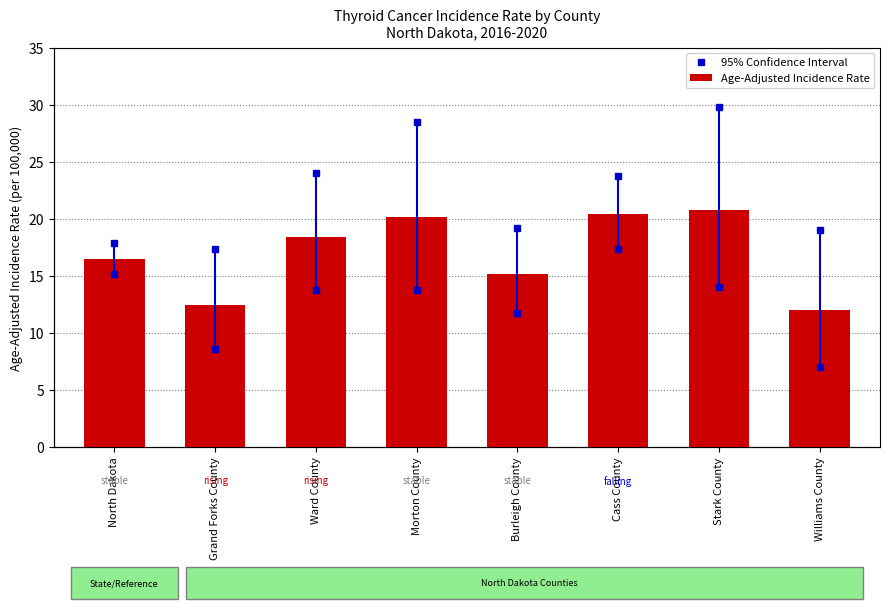

Count the number of values greater than 18.

4